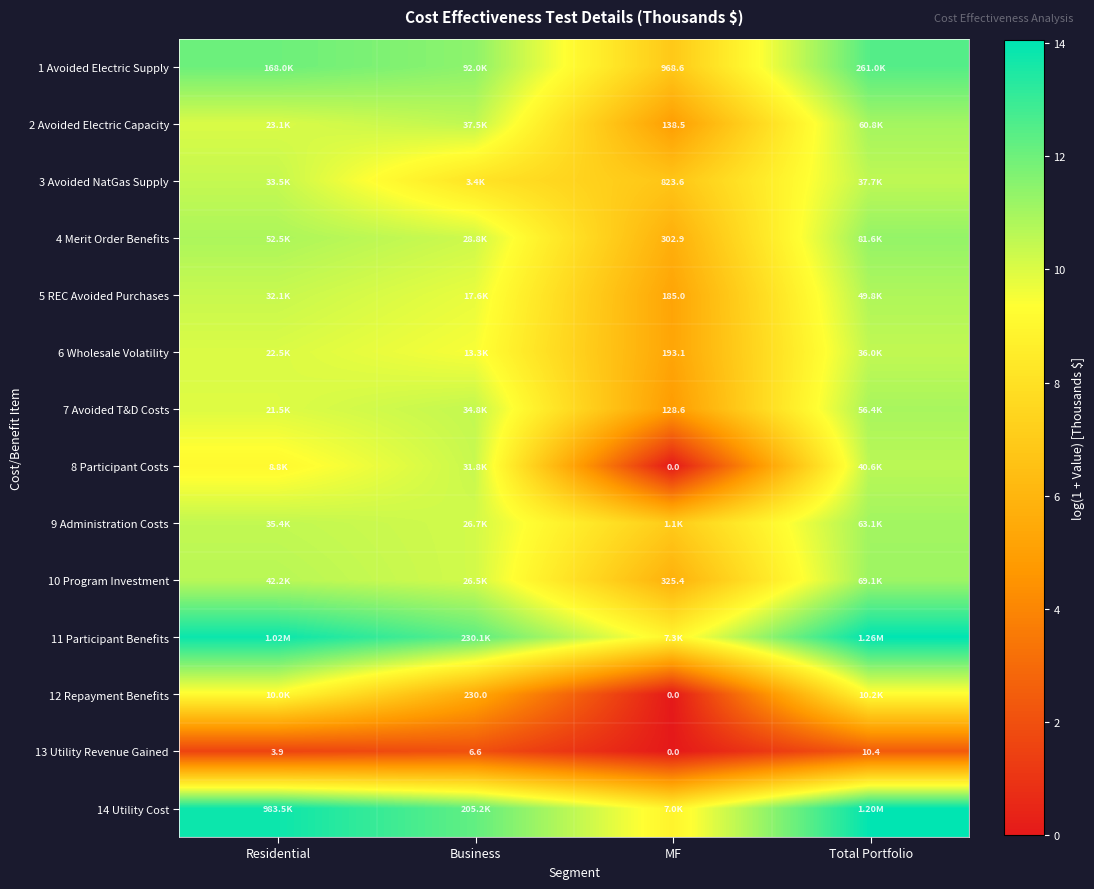

Between MF and Residential, which is larger?

Residential